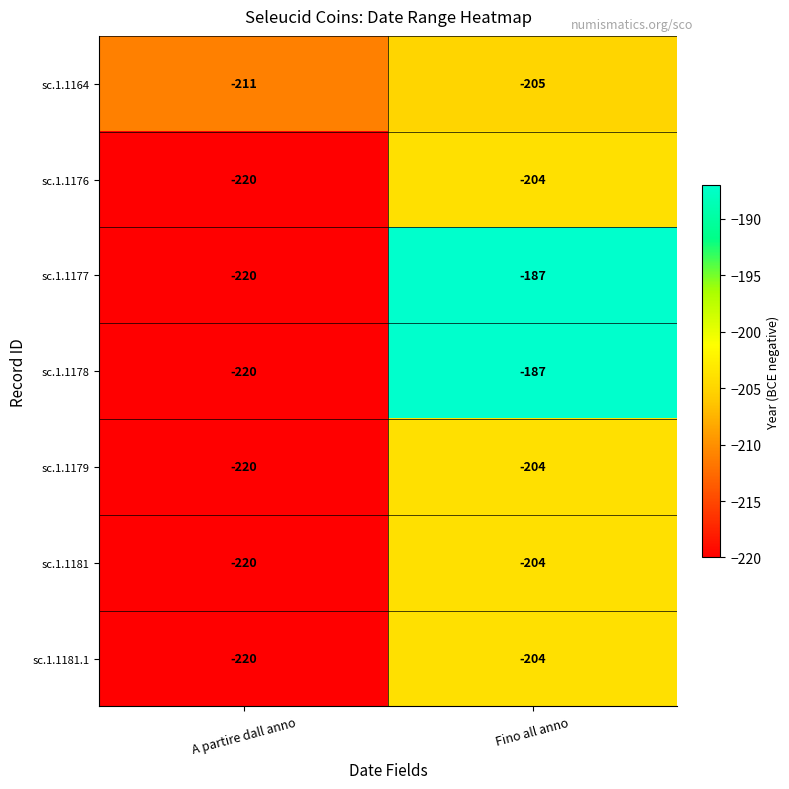

At which category does the chart reach its minimum across all series?

A partire dall anno